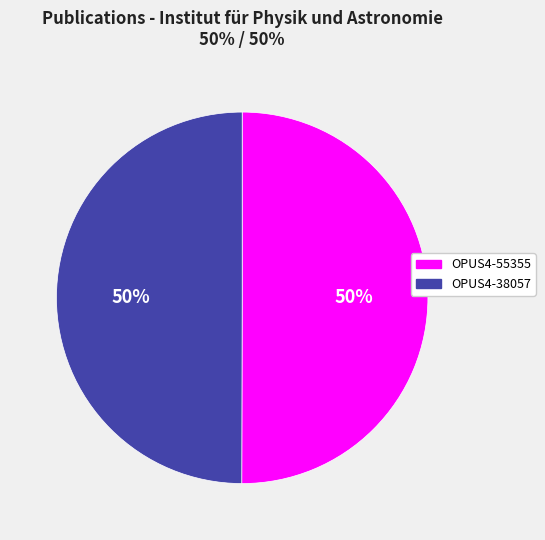

Is it true that OPUS4-38057 is 50% of the pie?

True